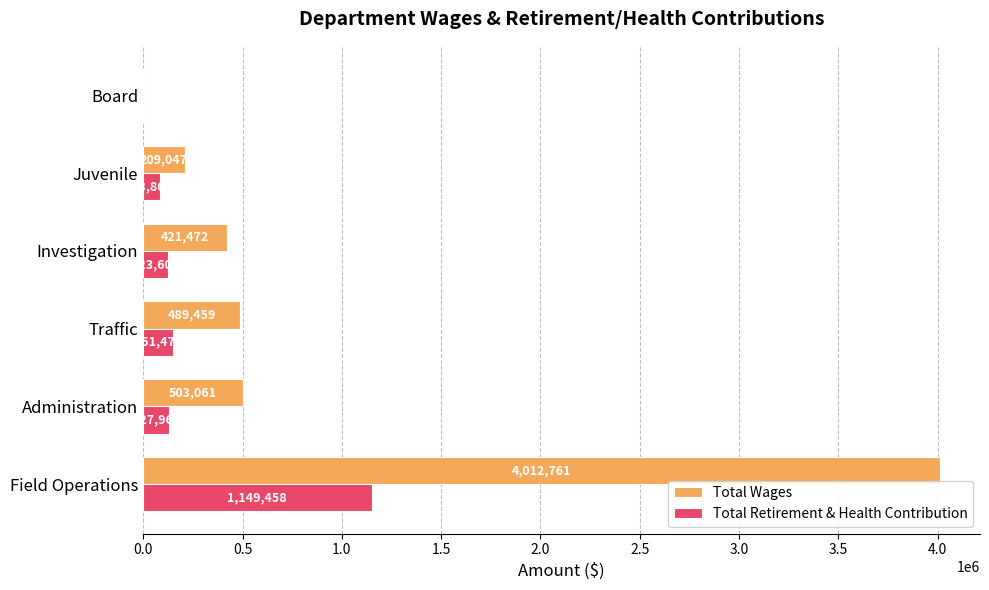

What is the sum of the Total Retirement & Health Contribution values at Field Operations and Traffic?

1300937